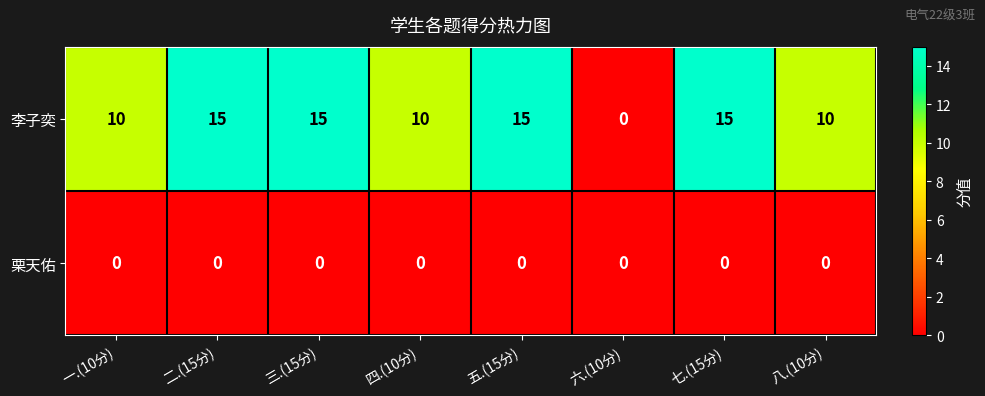

Which series has the largest range (max minus min)?

李子奕